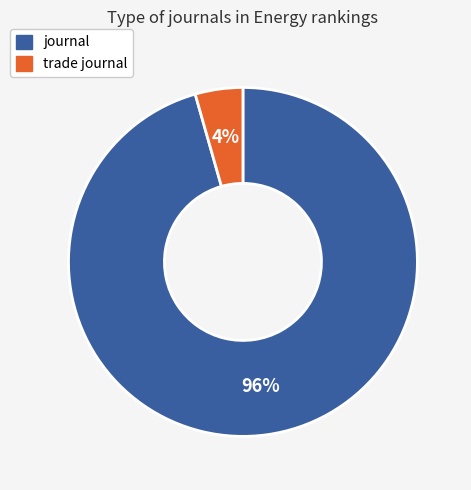

Rank the categories by value from lowest to highest.

trade journal, journal